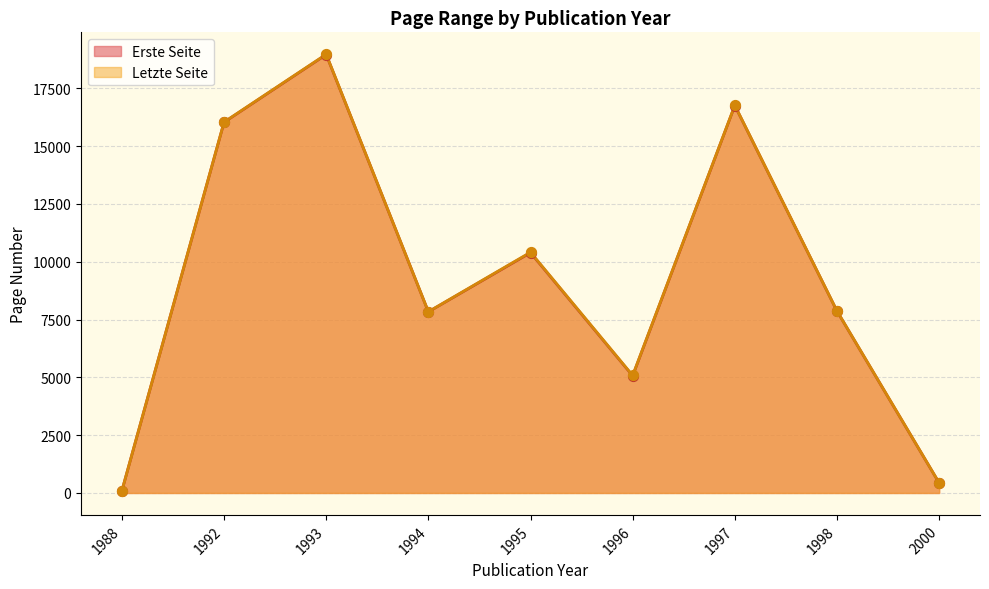

Which series has the widest spread of Y values?

Letzte Seite